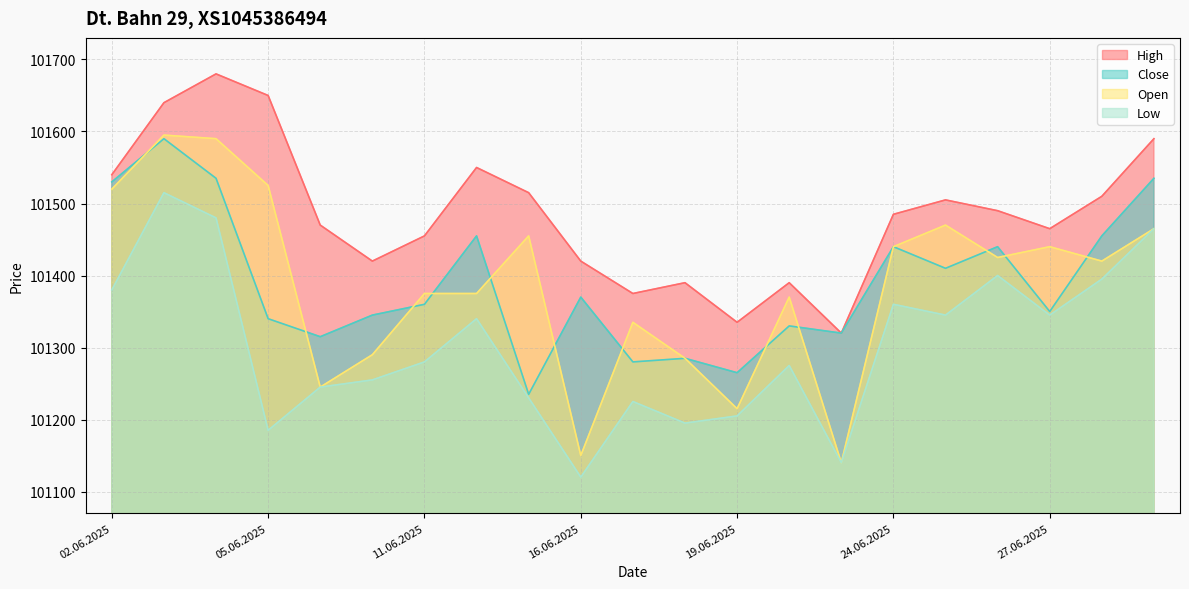

At which category is the sum across all series the highest?

03.06.2025